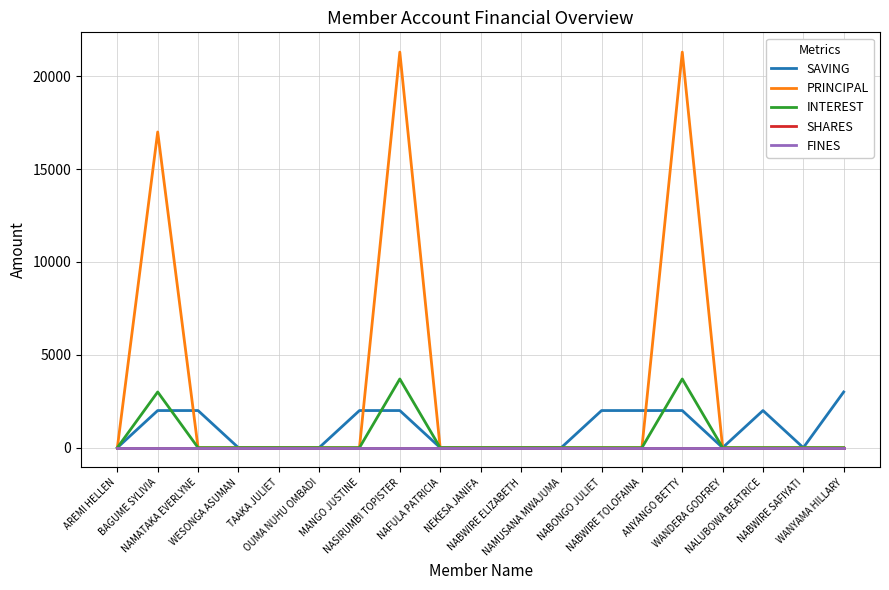

Reading right to left, transcribe all the data shown in this chart.

SAVING: 3000	0	2000	0	2000	2000	2000	0	0	0	0	2000	2000	0	0	0	2000	2000	0
PRINCIPAL: 0	0	0	0	21300	0	0	0	0	0	0	21300	0	0	0	0	0	17000	0
INTEREST: 0	0	0	0	3700	0	0	0	0	0	0	3700	0	0	0	0	0	3000	0
SHARES: 0	0	0	0	0	0	0	0	0	0	0	0	0	0	0	0	0	0	0
FINES: 0	0	0	0	0	0	0	0	0	0	0	0	0	0	0	0	0	0	0